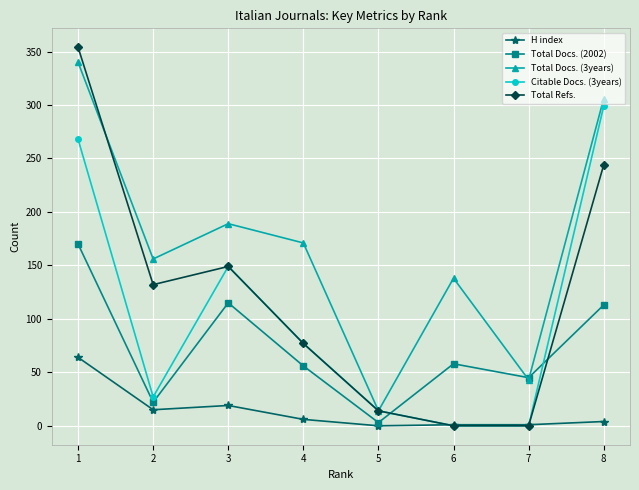

Is the value of Total Refs. at 5 greater than the value of Total Docs. (2002) at 3?

No